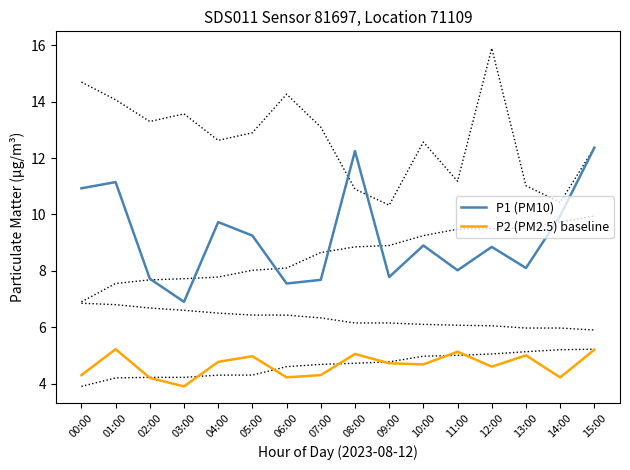

At which category does the chart reach its peak across all series?

15:00